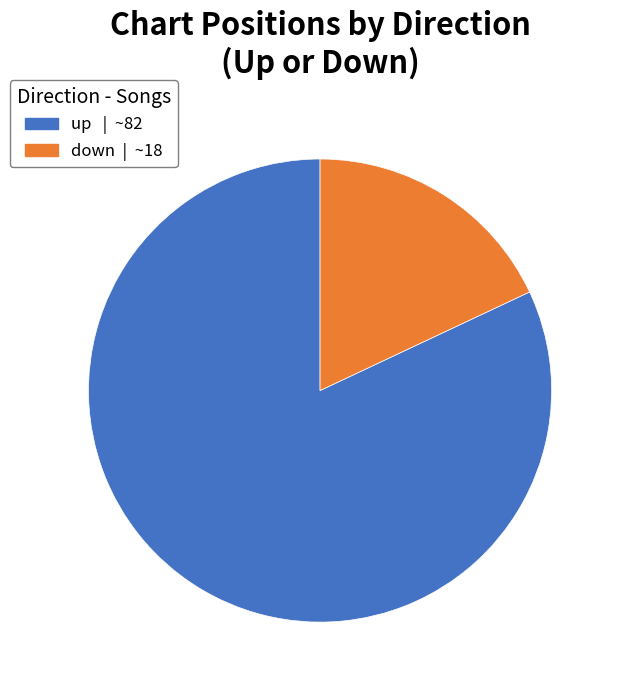

Is the sum of down and up greater than half?

Yes